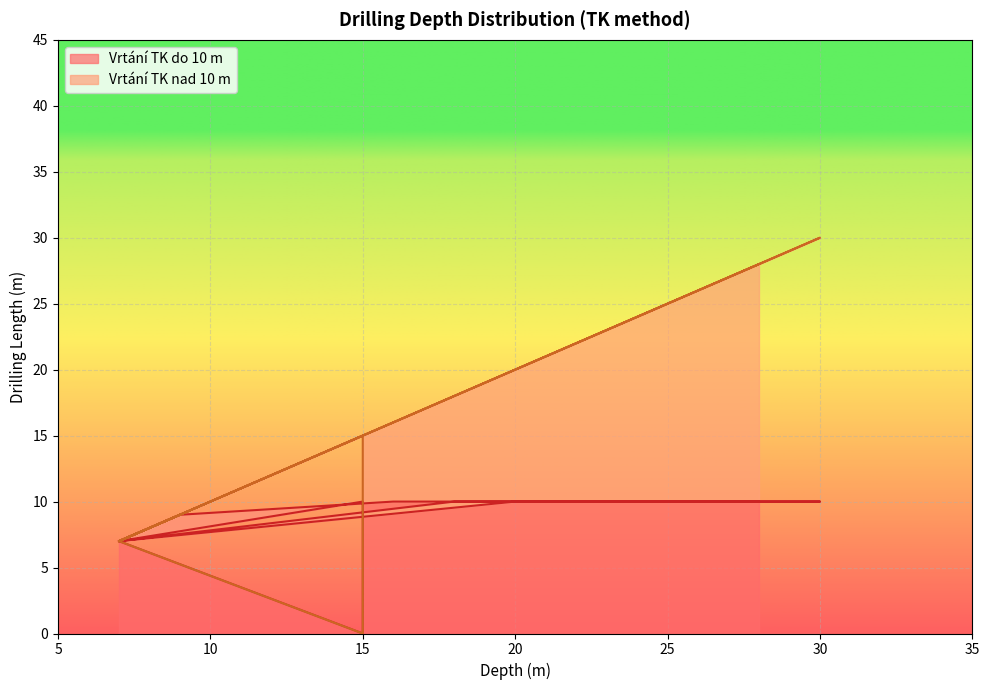

What is the label of the 23rd point from the left?

7